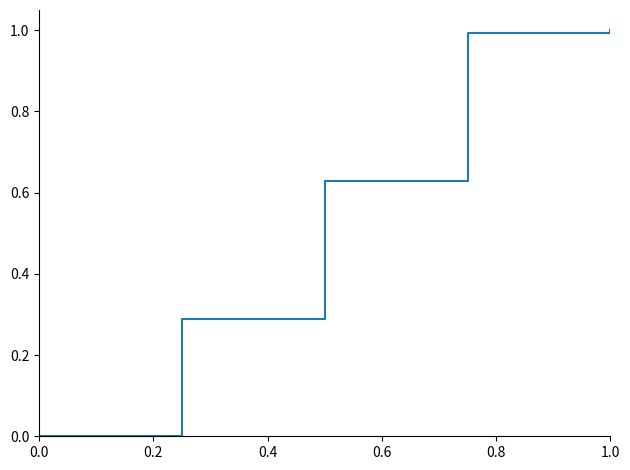

What is the greatest value displayed?

1.0